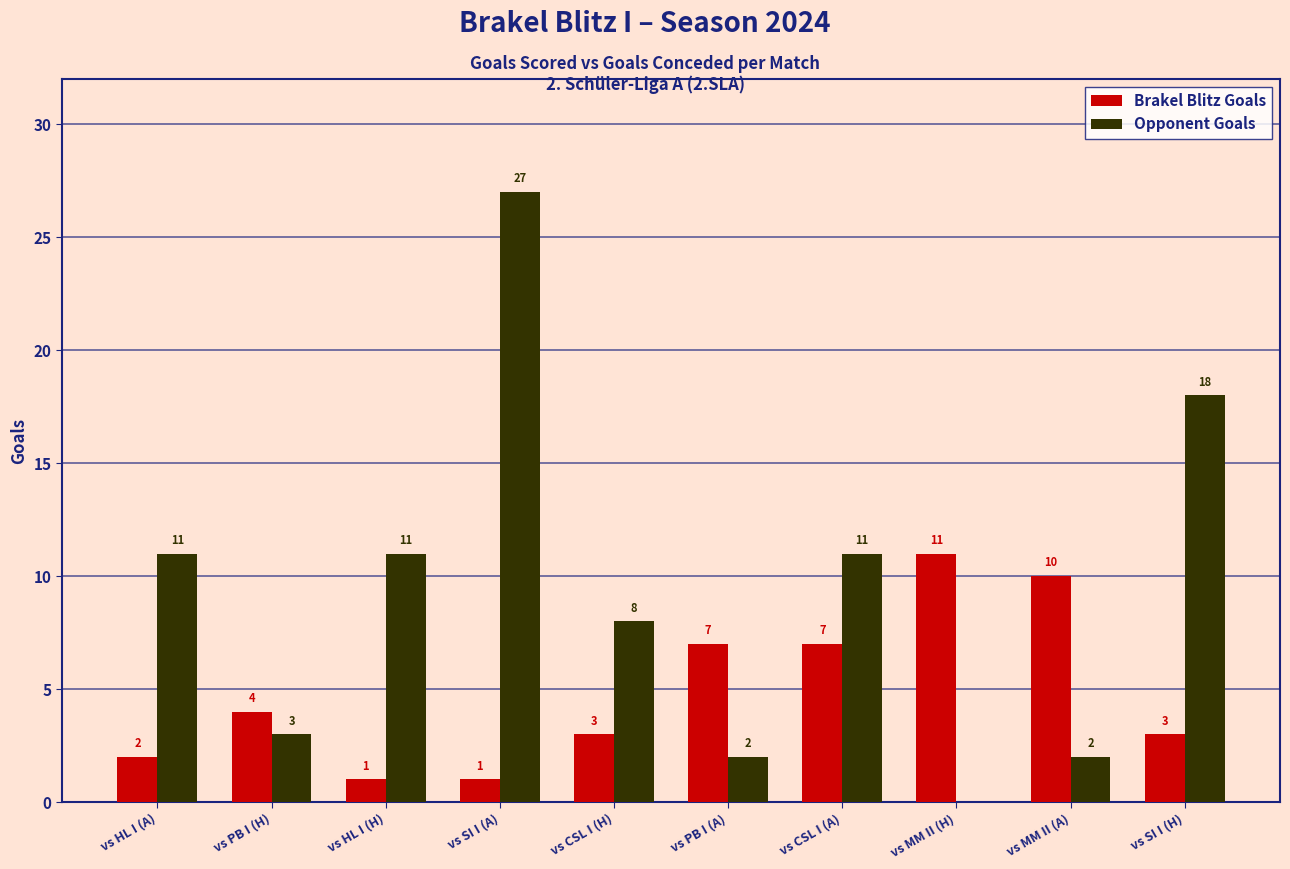

Which category has the highest value across all series?

vs SI I (A)